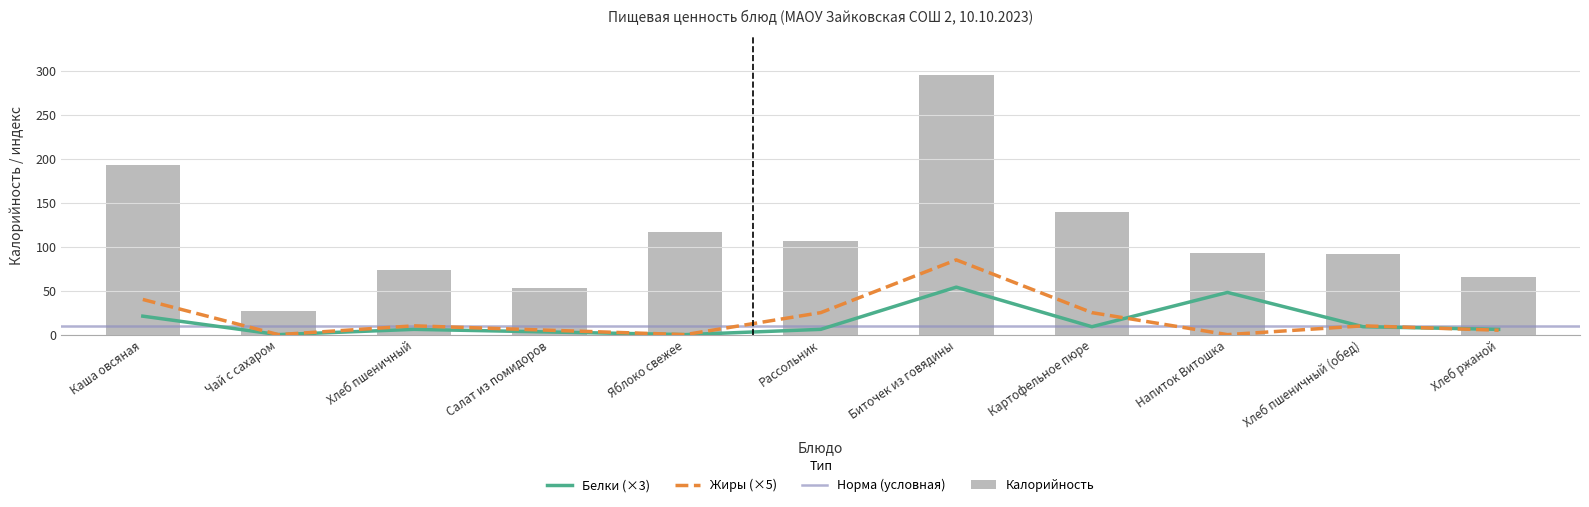

What is the highest value of the Калорийность series?

295